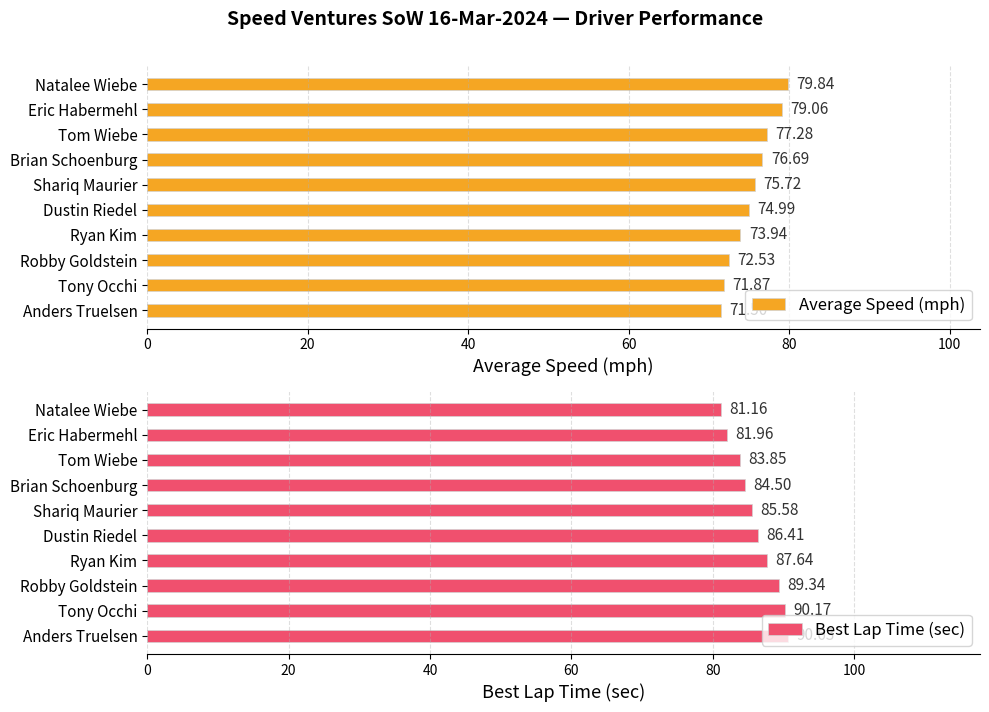

How many values in the Best Lap Time (sec) series exceed 86?

5